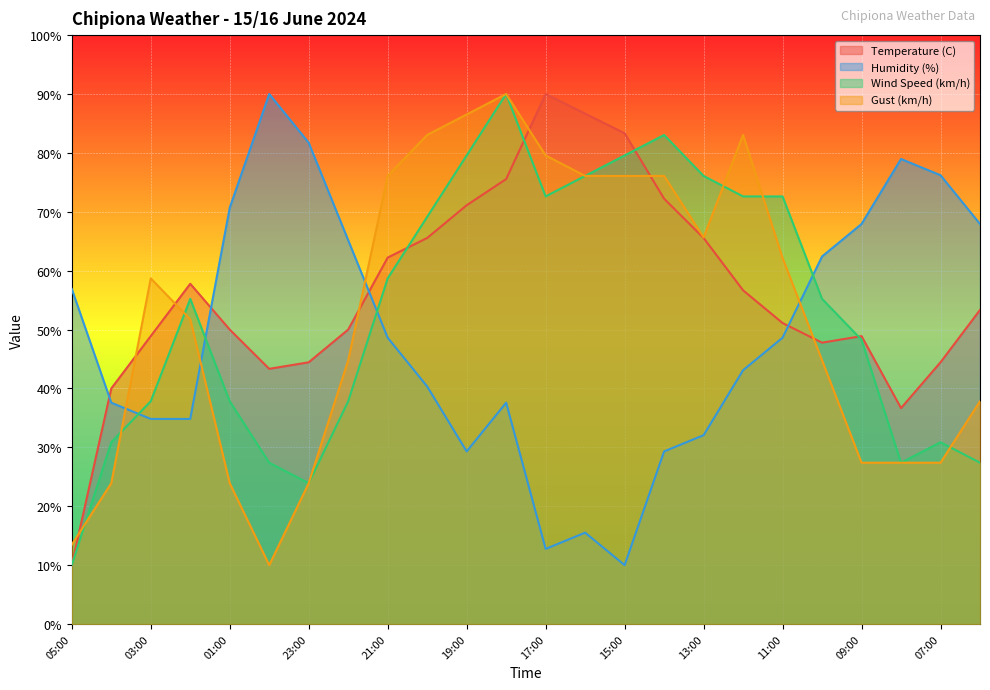

What is the maximum value shown in the chart?

90.0